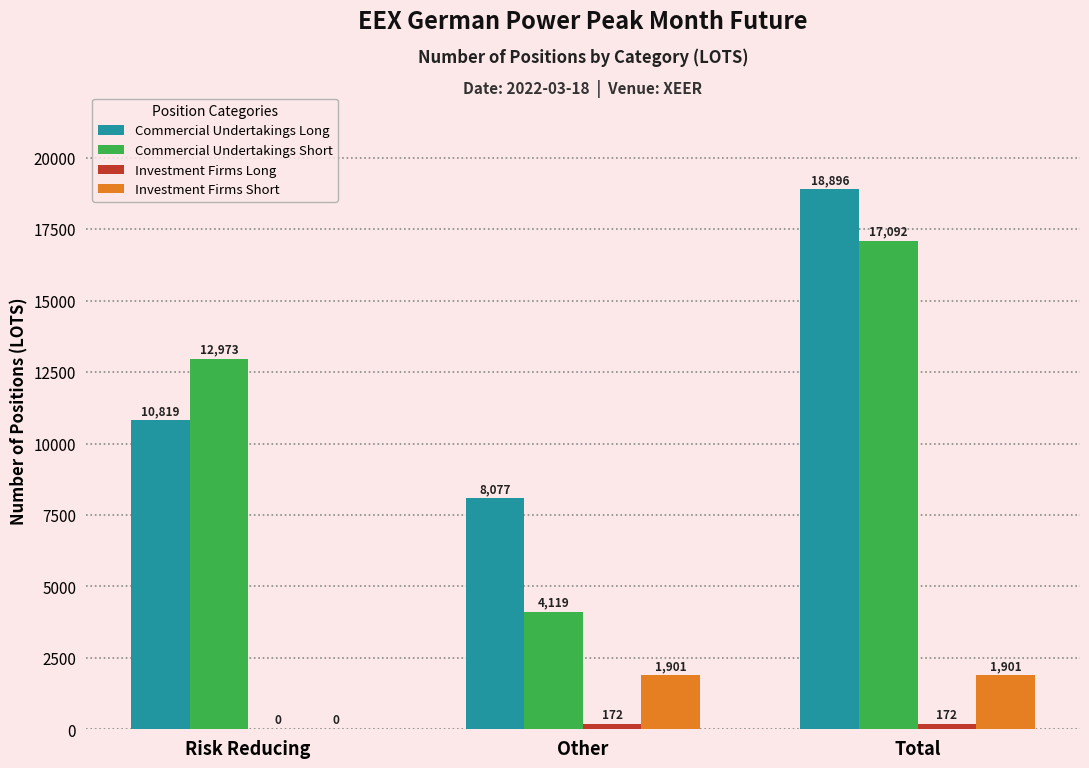

The Commercial Undertakings Short series shows 17092 at Total. True or false?

True